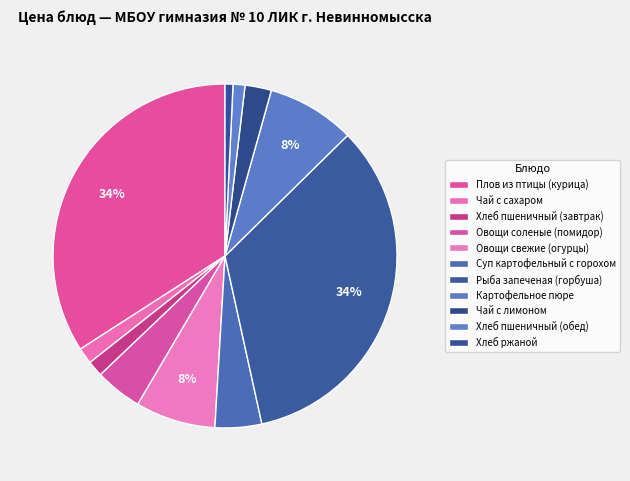

Rank the categories by value from lowest to highest.

Хлеб ржаной, Хлеб пшеничный (обед), Хлеб пшеничный (завтрак), Чай с сахаром, Чай с лимоном, Суп картофельный с горохом, Овощи соленые (помидор), Овощи свежие (огурцы), Картофельное пюре, Рыба запеченая (горбуша), Плов из птицы (курица)